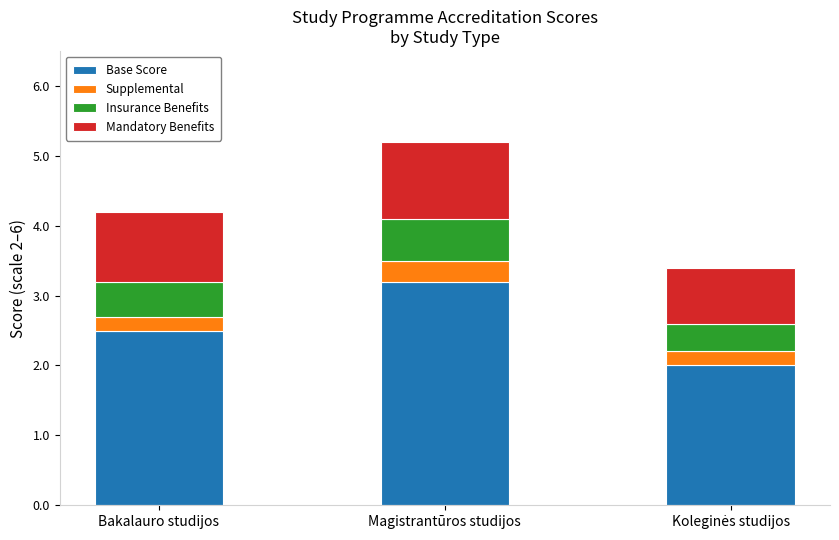

True or false: Base Score has a value of 3.2 at Magistrantūros studijos.

True